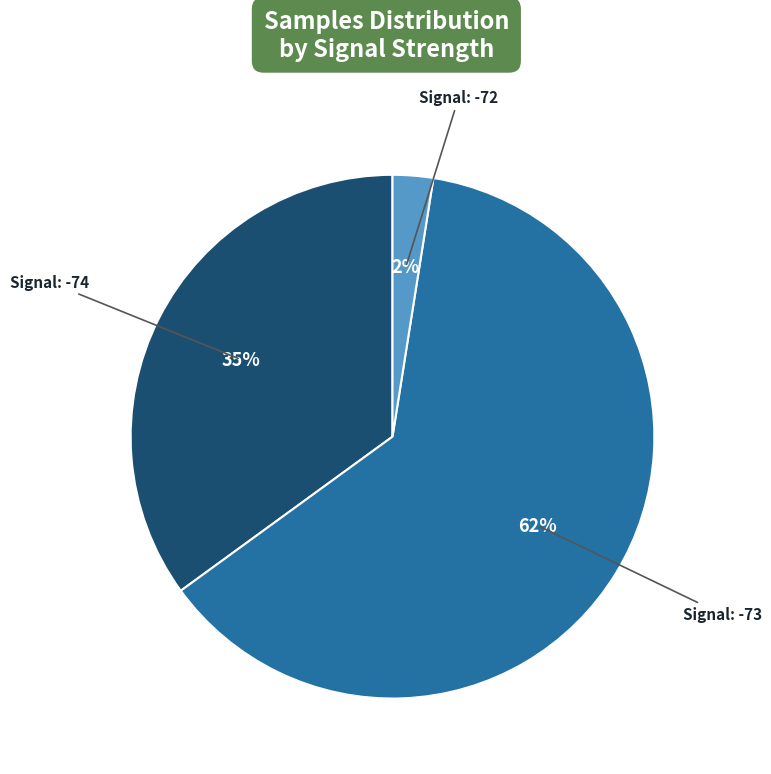

Which category has the smallest portion of the pie?

Signal: -72